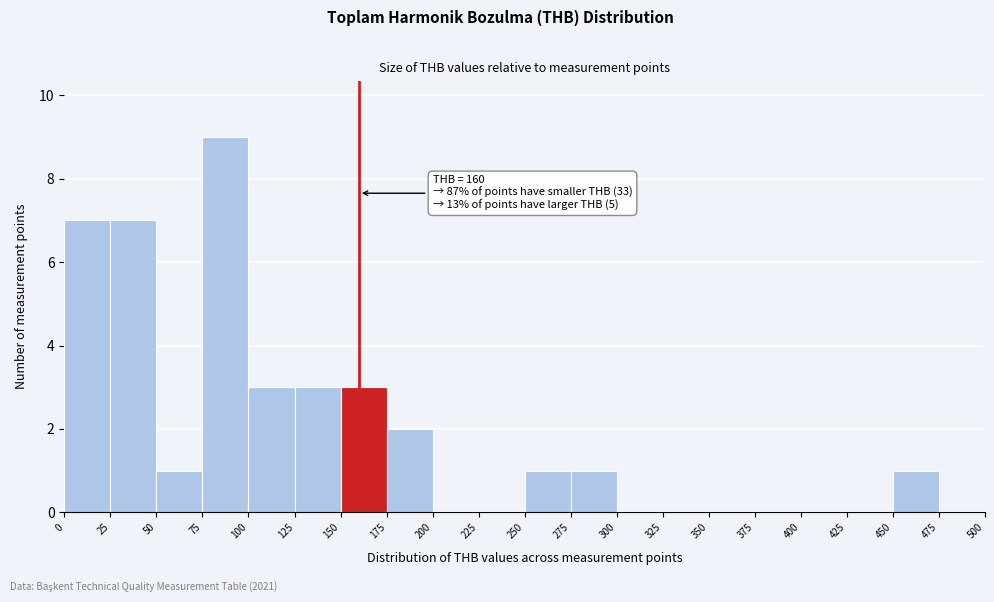

Over which range of the x-axis is the bar tallest?

75 to 100